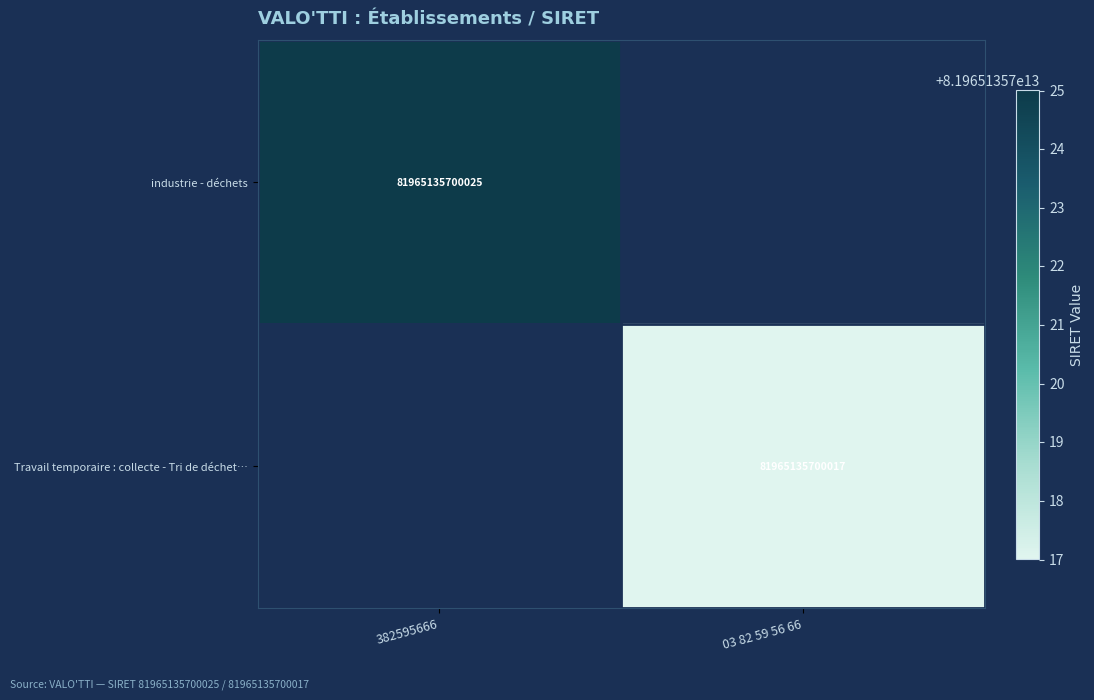

What is the greatest value displayed?

81965135700025